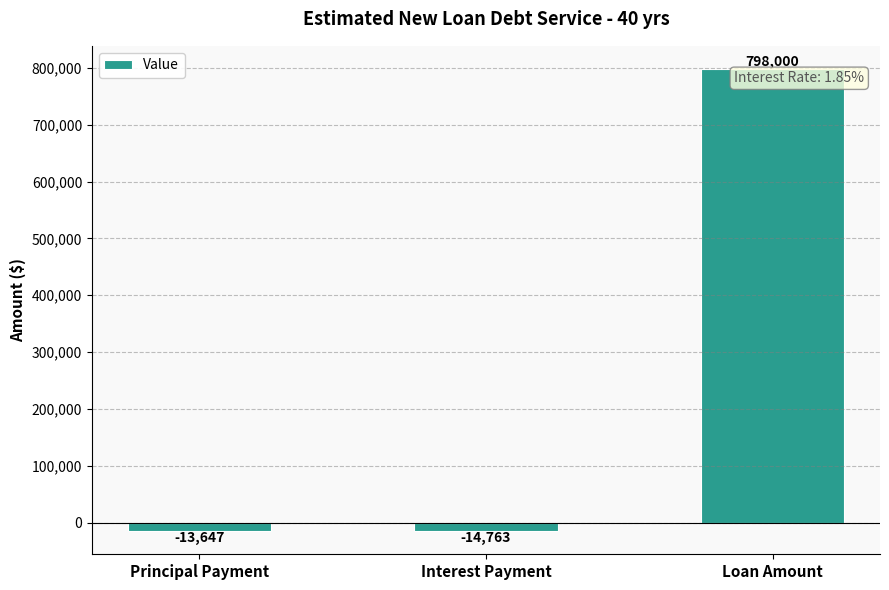

Rank the categories by value from lowest to highest.

Interest Payment, Principal Payment, Loan Amount